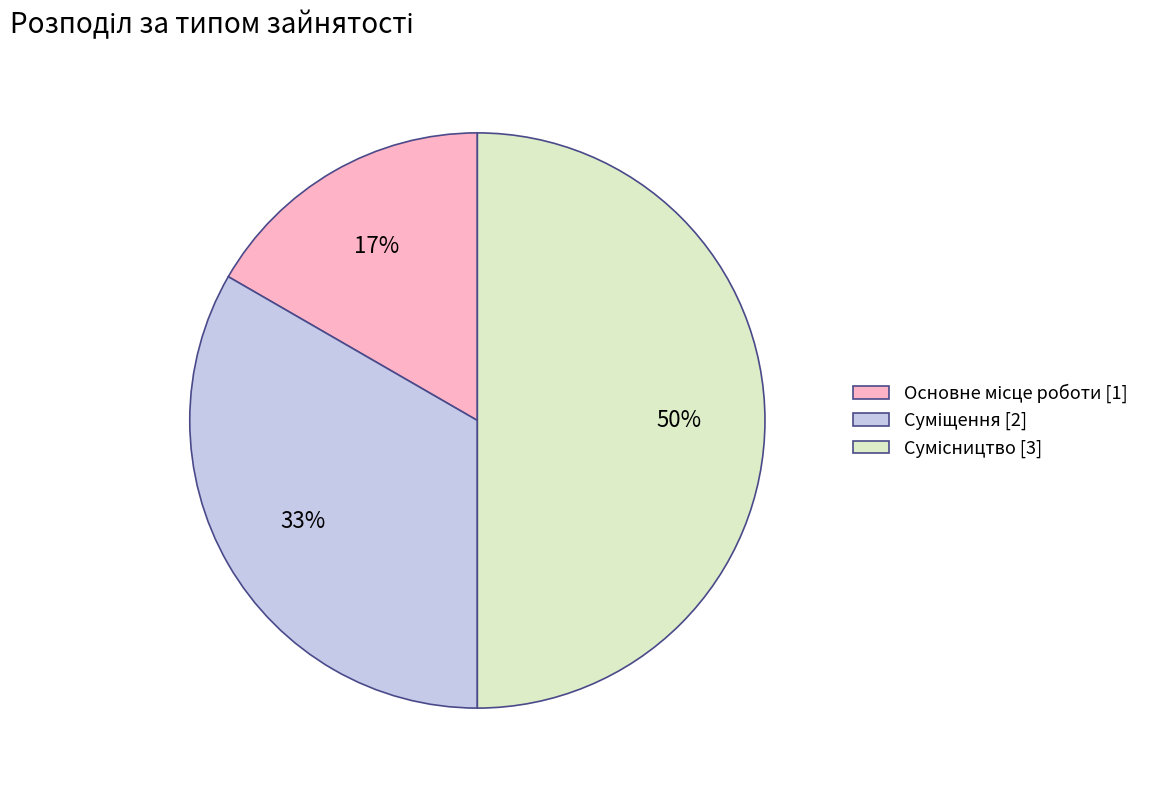

To the nearest percent, what is the difference between the largest and smallest slice percentages?

33%